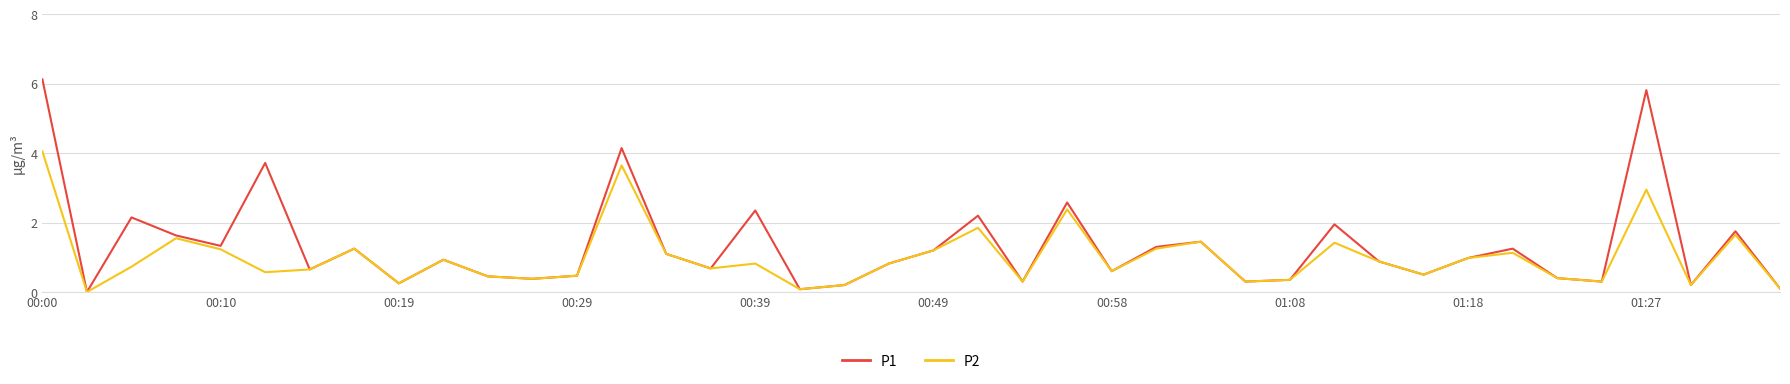

List the series in order of their overall mean, highest first.

P1, P2